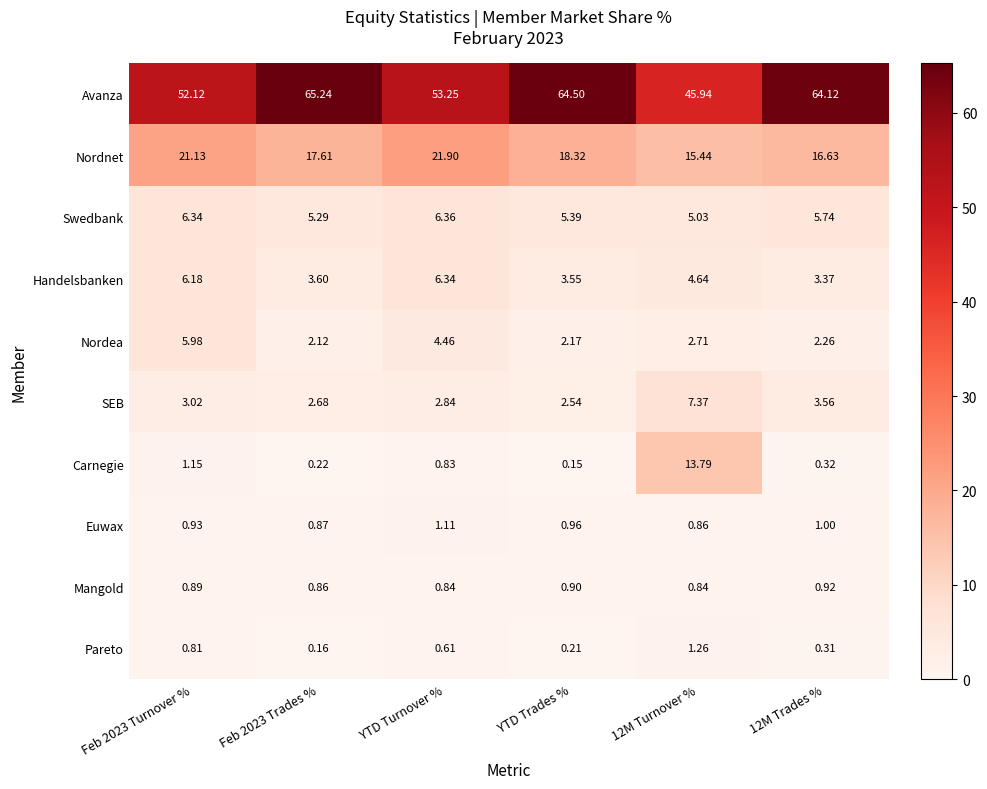

At YTD Turnover %, list the series in order from largest to smallest.

Avanza, Nordnet, Swedbank, Handelsbanken, Nordea, SEB, Euwax, Mangold, Carnegie, Pareto